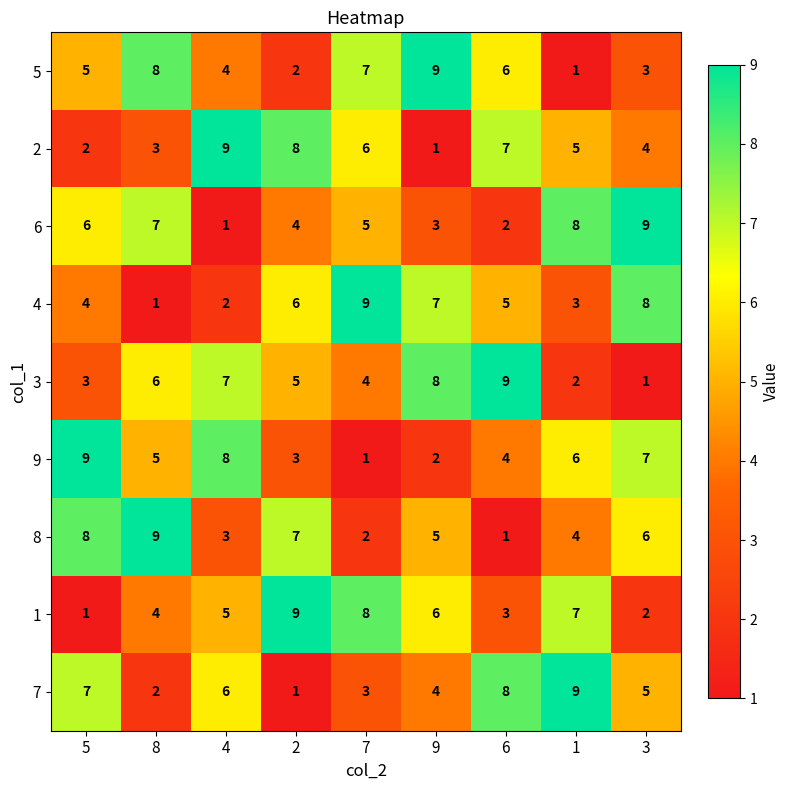

What is the difference between the maximum and second lowest values in the 2 series?

7